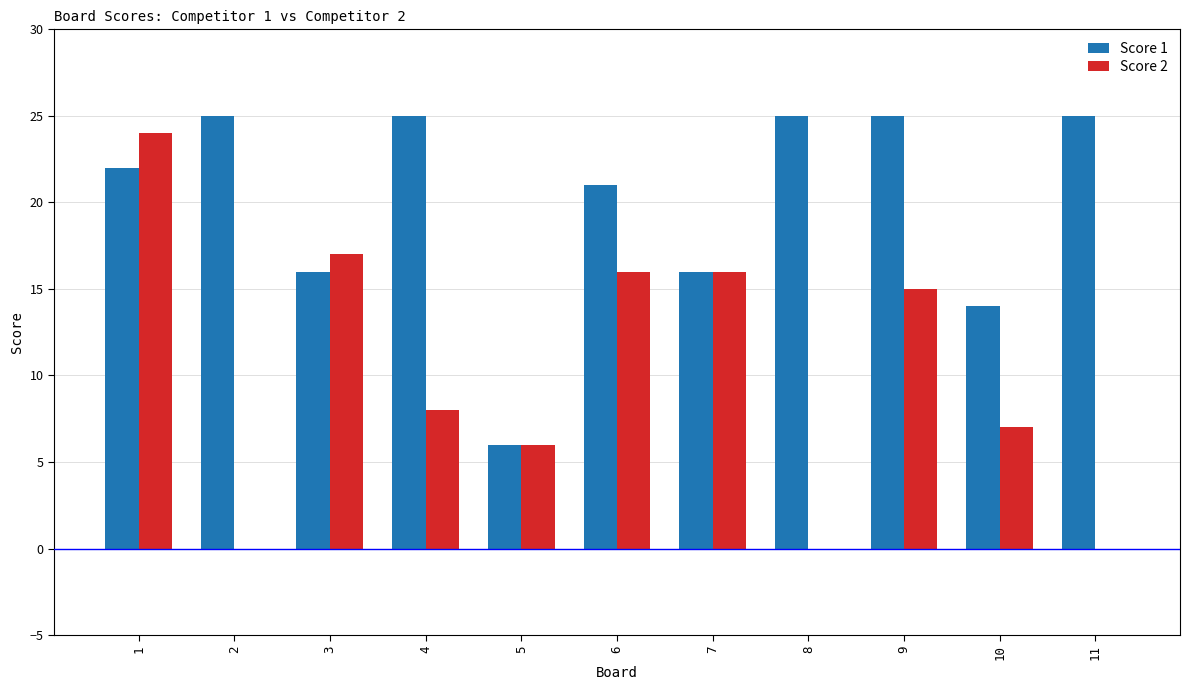

Is it true that Score 1 equals 14 at 10?

True